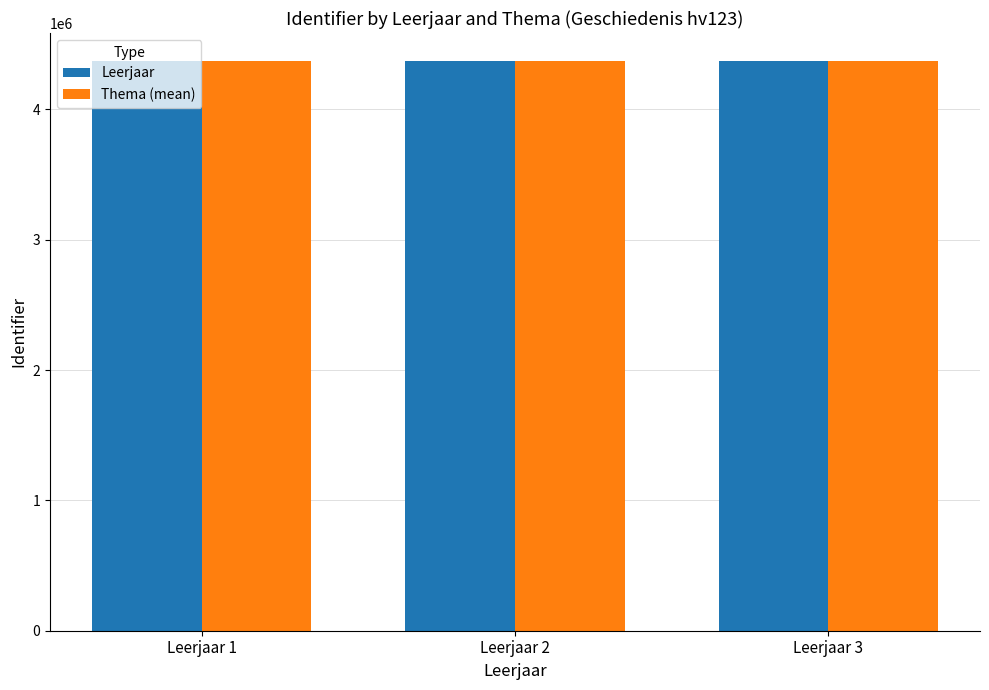

What is the difference between the Leerjaar values at Leerjaar 3 and Leerjaar 1?

26.0